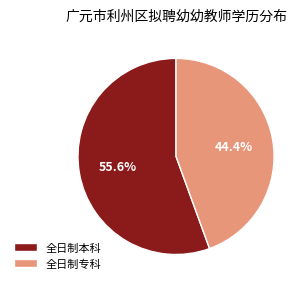

To the nearest percent, what is the difference between the 全日制本科 and 全日制专科 slice percentages?

11%